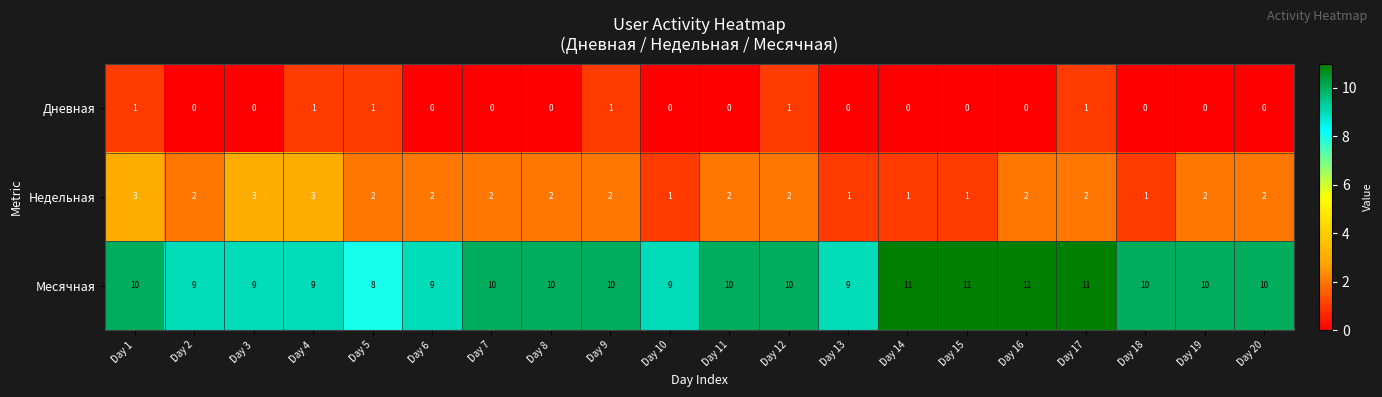

What is the total value across all series at Day 3?

12